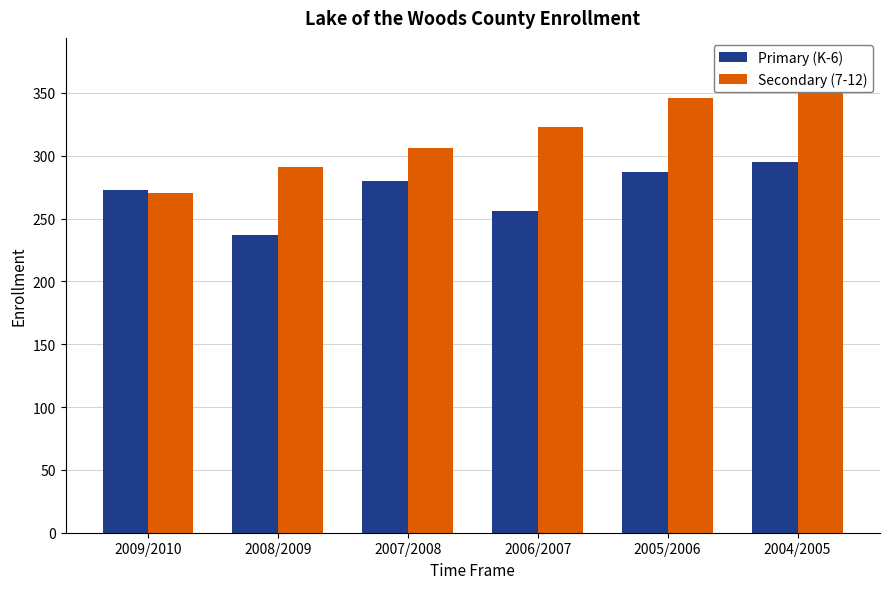

Reading left to right, extract all data points from this chart.

Primary (K-6): 2009/2010=273	2008/2009=237	2007/2008=280	2006/2007=256	2005/2006=287	2004/2005=295
Secondary (7-12): 2009/2010=270	2008/2009=291	2007/2008=306	2006/2007=323	2005/2006=346	2004/2005=375